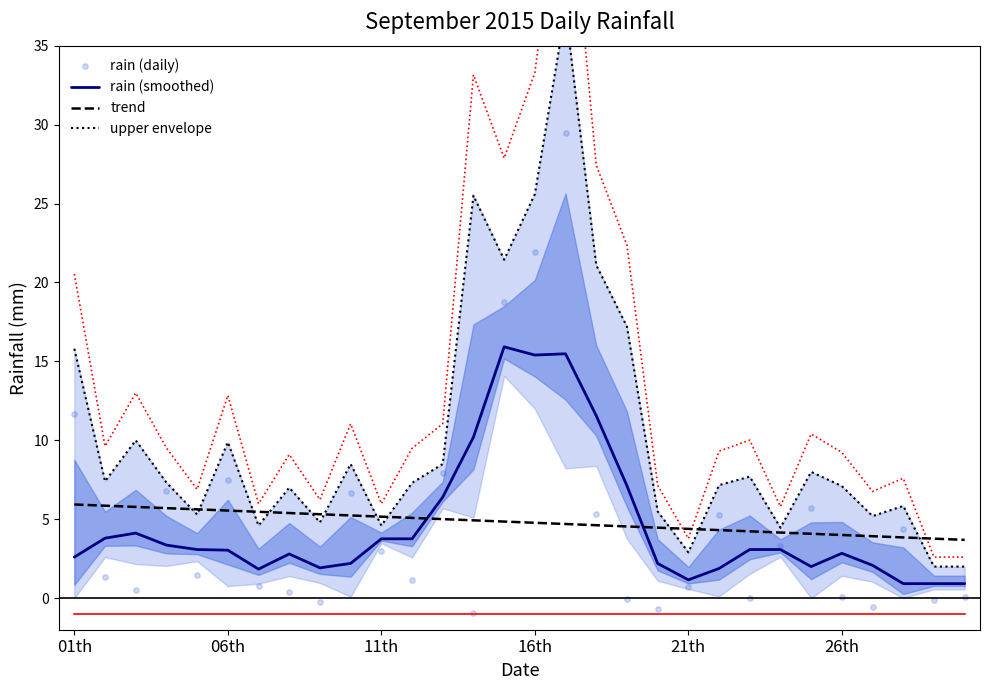

Which series contains the highest Y value?

upper envelope